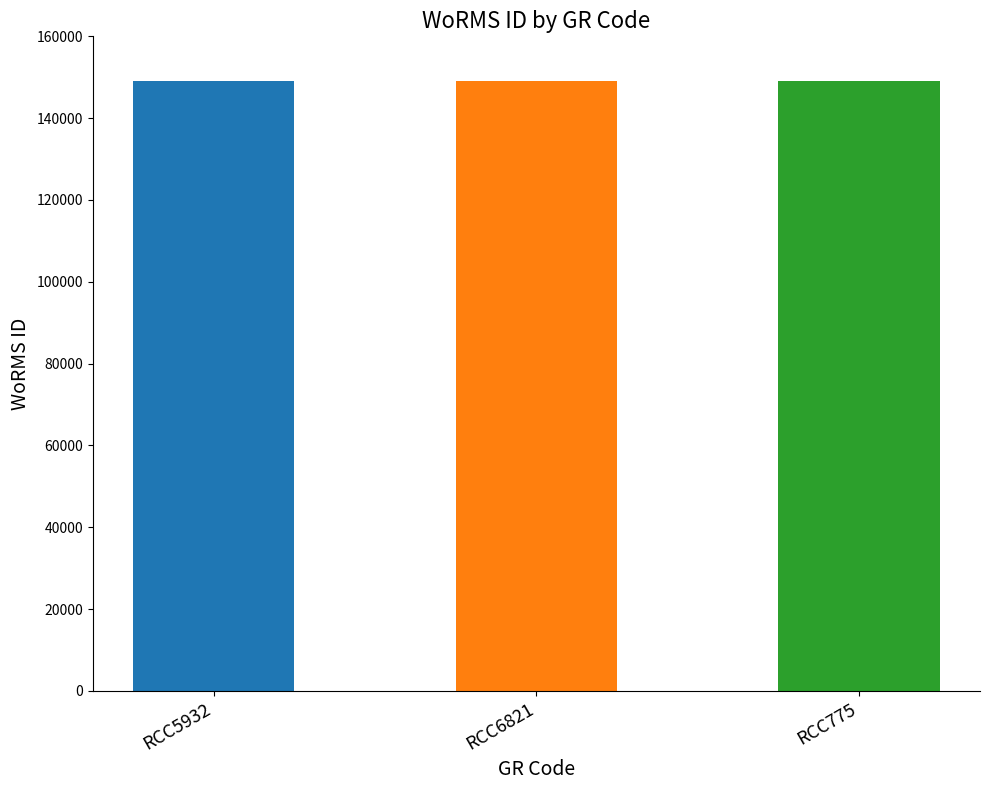

What is the greatest value displayed?

149023